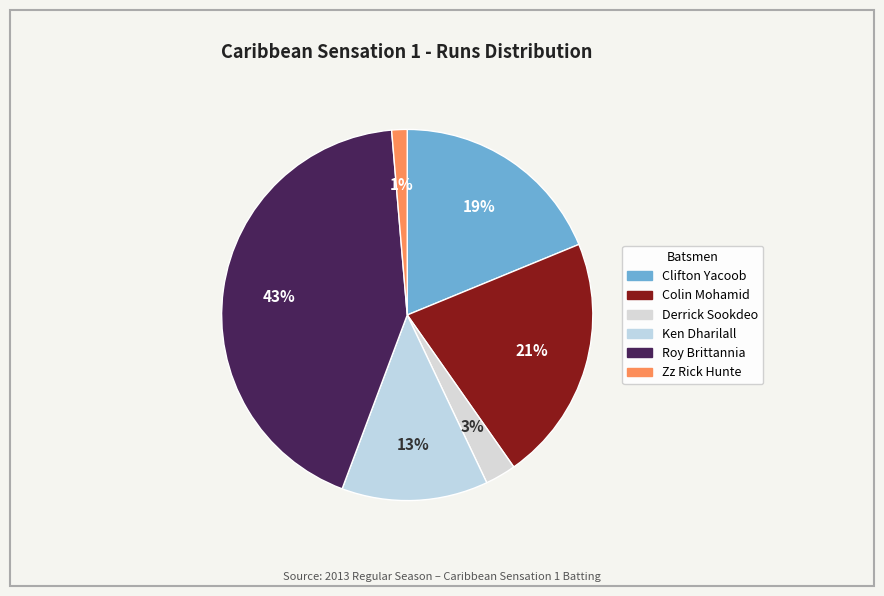

To the nearest percent, what is the average slice percentage?

17%